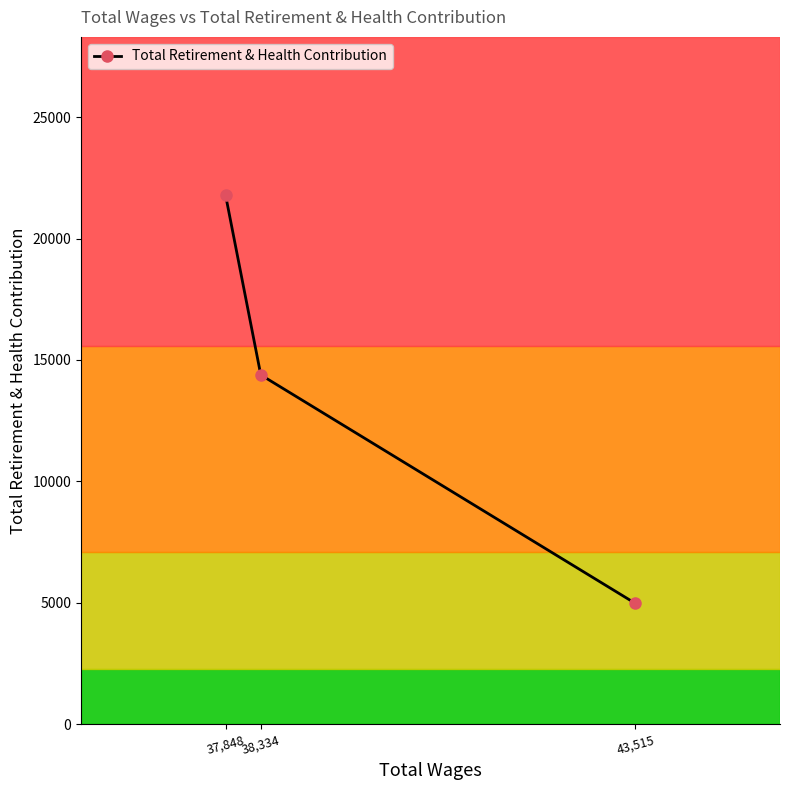

Which has a higher value, 37,848 or 38,334?

37,848